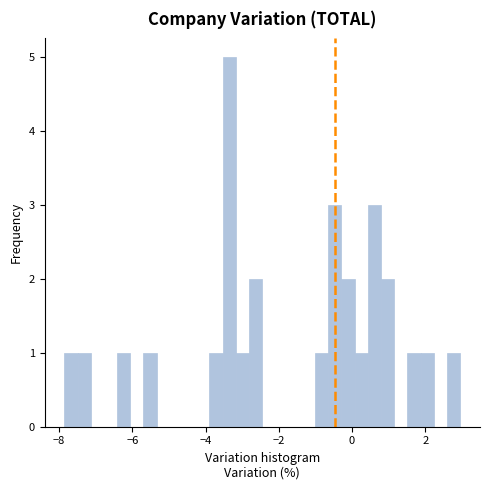

Read against the x-axis, roughly where is the centre of the tallest bar?

-3.4